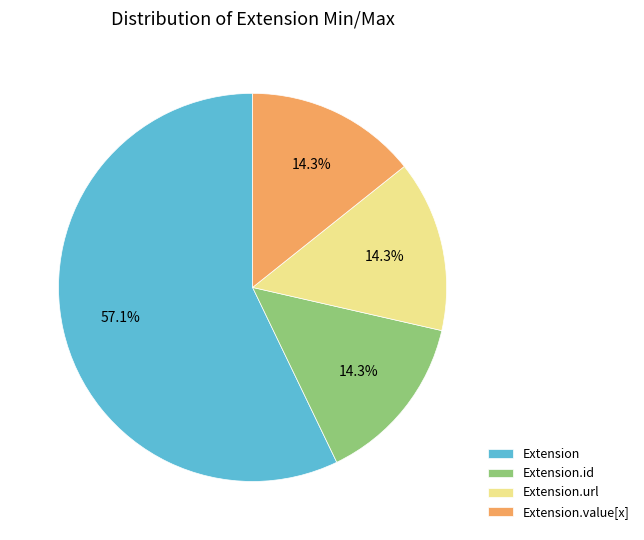

Which category has the biggest portion of the pie?

Extension